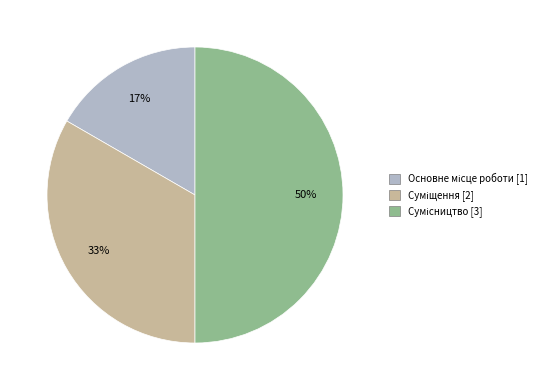

How many segments does this pie chart have?

3